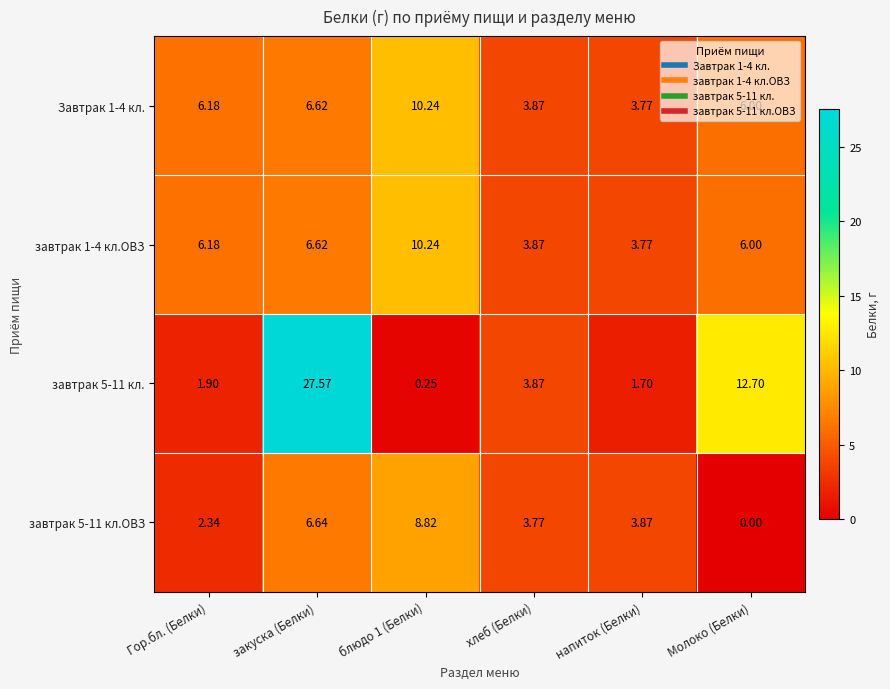

At which category is the sum across all series the highest?

закуска (Белки)